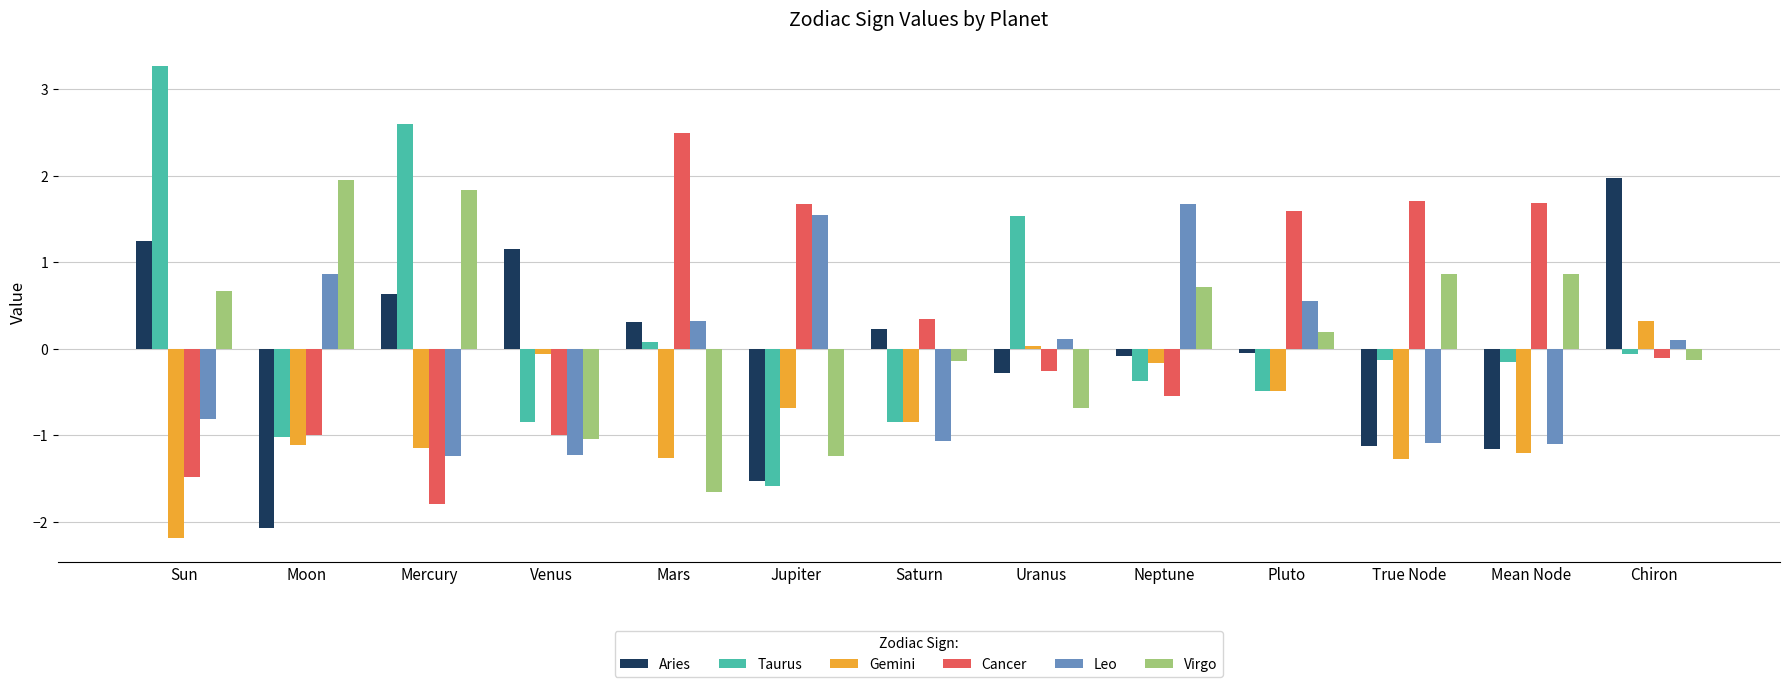

True or false: Leo has a value of -1.5 at True Node.

False